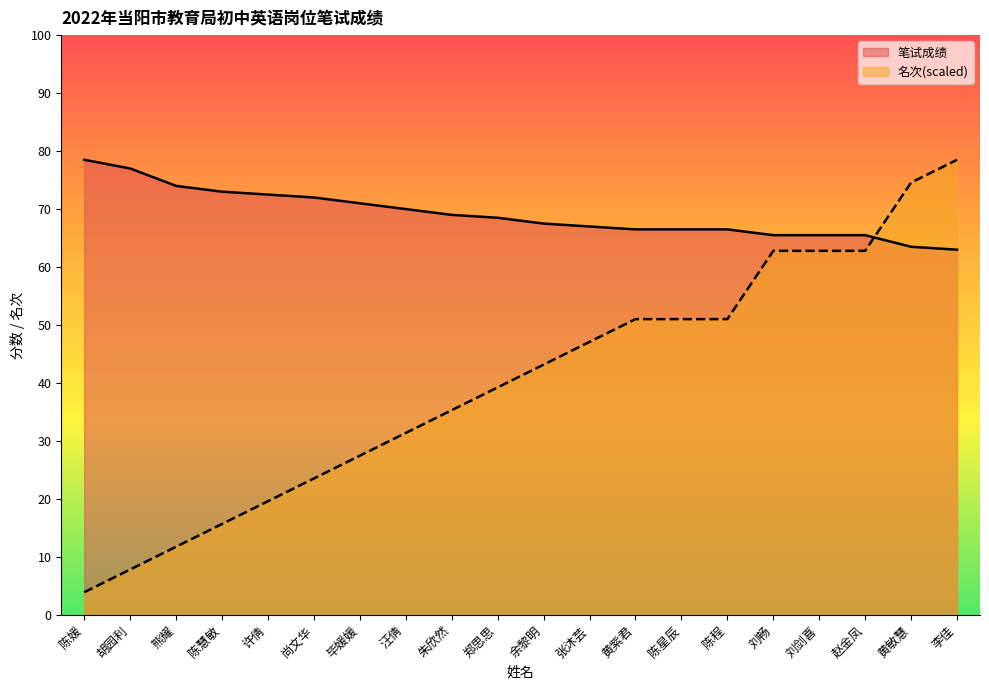

List the labels in order of 笔试成绩 value, largest first.

陈媛, 胡园利, 熊耀, 陈慧敏, 许倩, 尚文华, 毕媛媛, 汪倩, 朱欣然, 郑思思, 余黎明, 张沐芸, 黄紫君, 陈星辰, 陈程, 刘畅, 刘剑喜, 赵金凤, 黄敏慧, 李佳